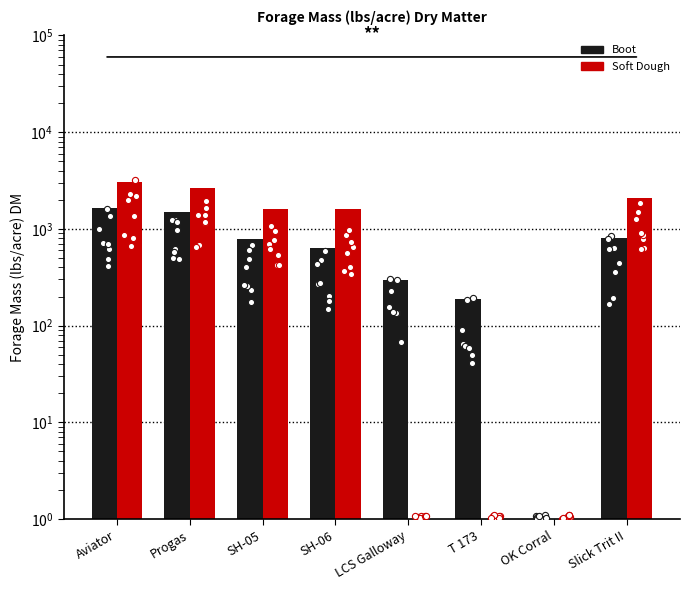

What is the total value across all series at Progas?

4145.1